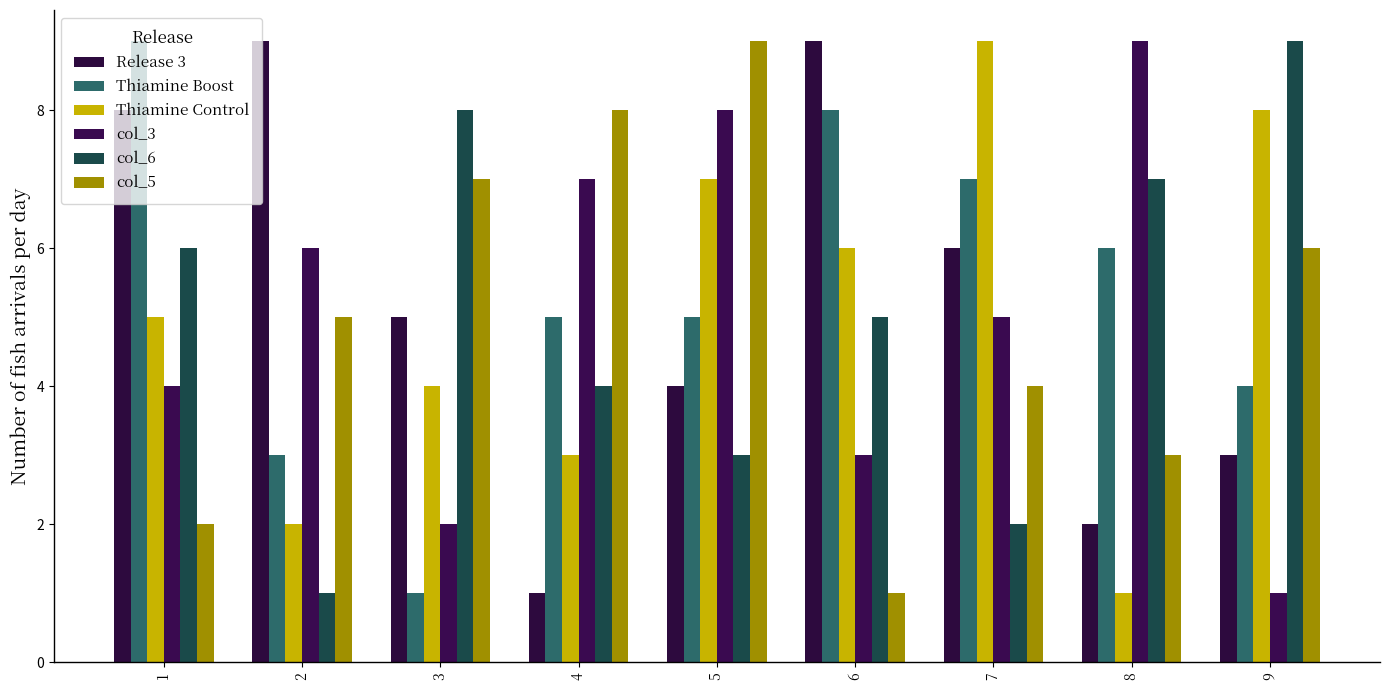

What is the sum of the Release 3 values at 9 and 7?

9